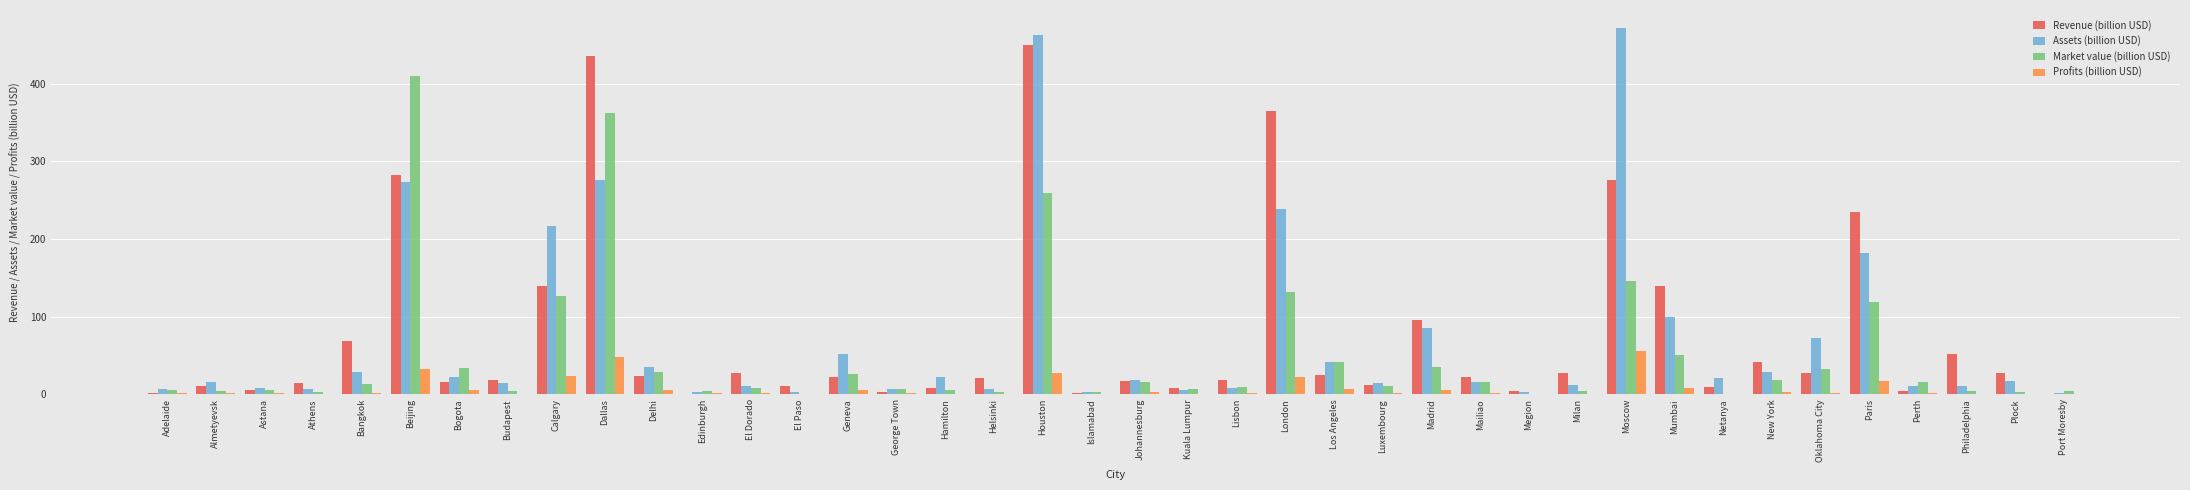

How many data points does each series have?

40